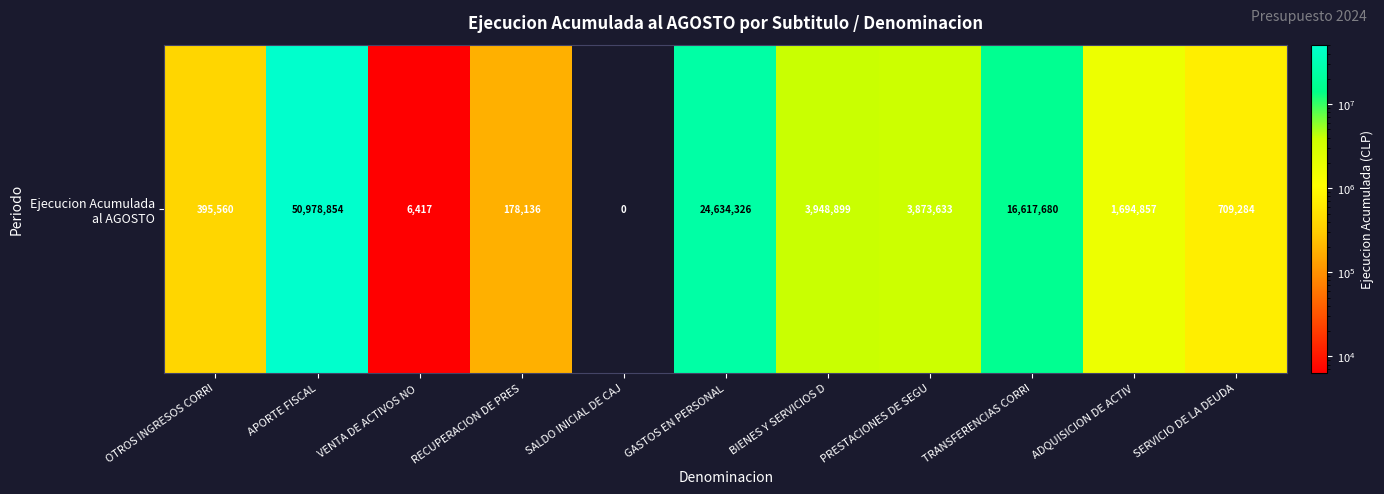

What is the difference between the second highest and second lowest values?

24627909